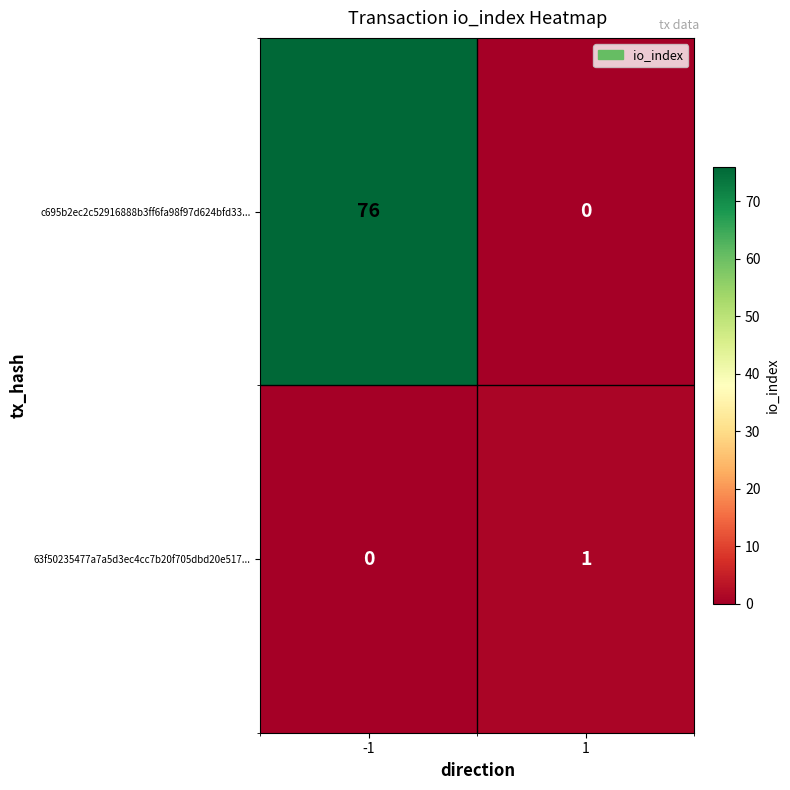

Is it true that c695b2ec2c52916888b3ff6fa98f97d624bfd33... equals 76 at -1?

True